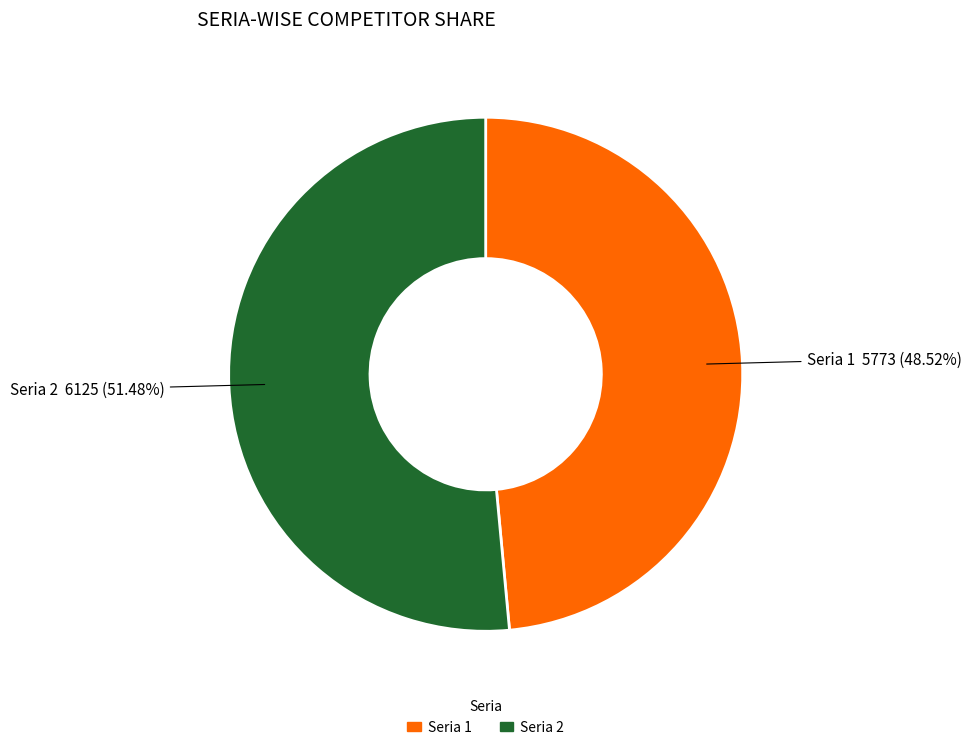

Is the sum of Seria 1 and Seria 2 greater than half?

Yes